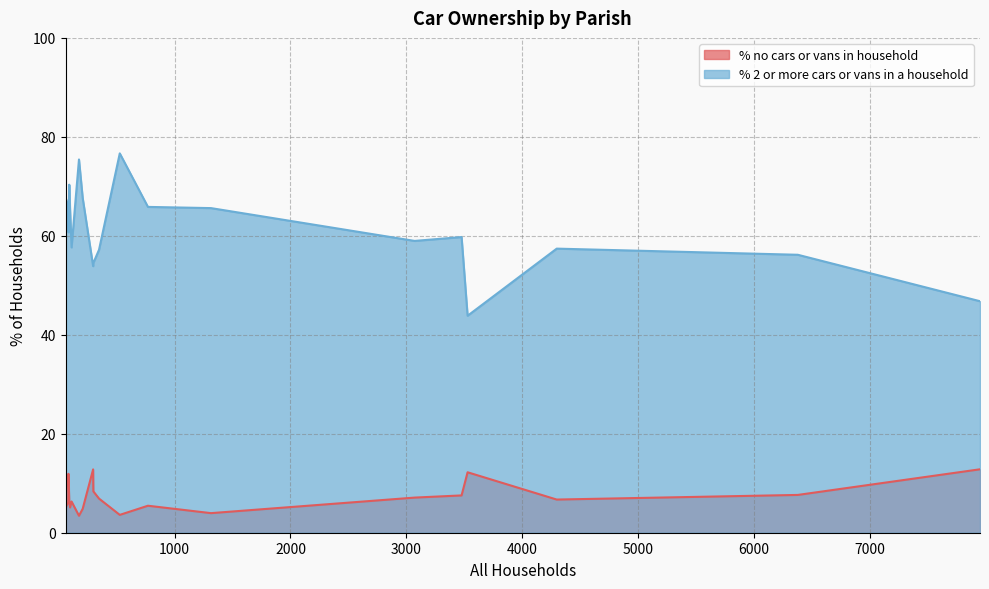

Reading left to right, list all the values displayed in this chart.

% no cars or vans in household: Winterborne Whitechurch=6.9	Alderholt=4.0	Chalbury=5.1	Colehill=7.1	Corfe Mullen=6.7	Cranborne=8.4	Edmondsham=11.9	Ferndown Town=12.8	Gussage All Saints=5.1	Gussage St. Michael=6.6	Hinton=3.4	Holt=3.6	Horton=4.8	Crichel=6.3	Pamphill=12.8	St. Leonards and St. Ives=7.5	Shapwick=6.1	Sturminster Marshall=5.5	Verwood=7.6	West Moors=12.2
% 2 or more cars or vans in a household: Winterborne Whitechurch=57.2	Alderholt=65.6	Chalbury=67.8	Colehill=59.0	Corfe Mullen=57.4	Cranborne=54.5	Edmondsham=60.7	Ferndown Town=46.8	Gussage All Saints=65.3	Gussage St. Michael=70.3	Hinton=75.4	Holt=76.7	Horton=67.6	Crichel=57.7	Pamphill=53.9	St. Leonards and St. Ives=59.8	Shapwick=65.9	Sturminster Marshall=65.8	Verwood=56.2	West Moors=43.8